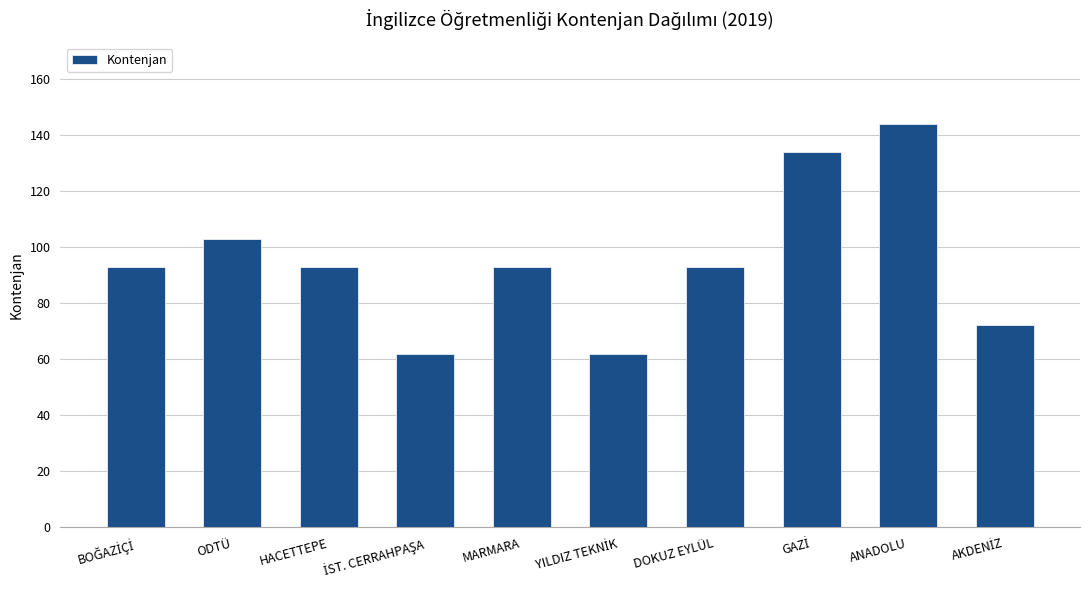

What is the label of the 9th bar from the right?

ODTÜ